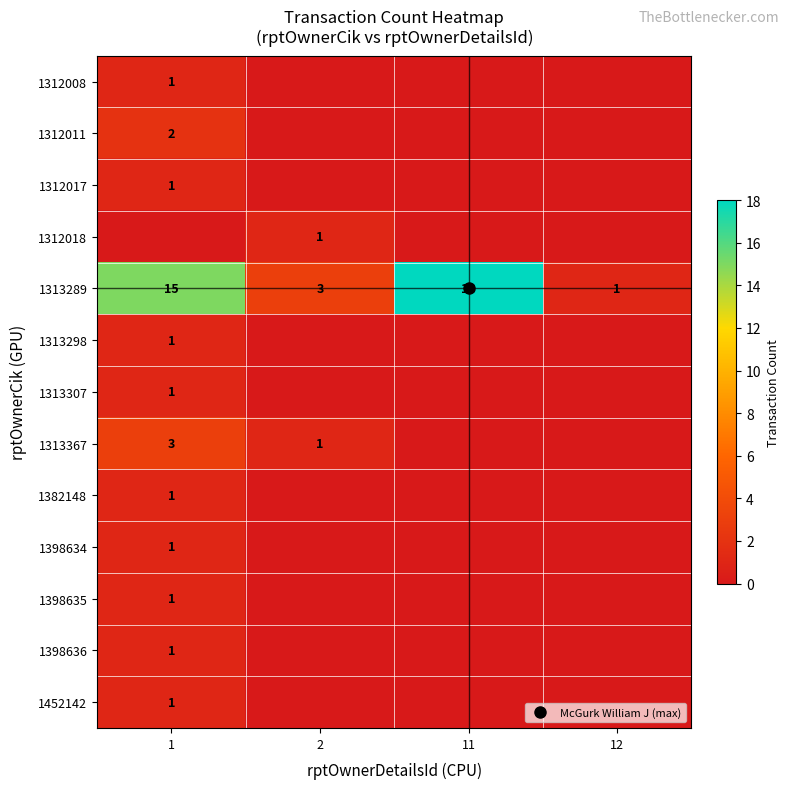

How many values in the 1313307 series exceed 0?

1